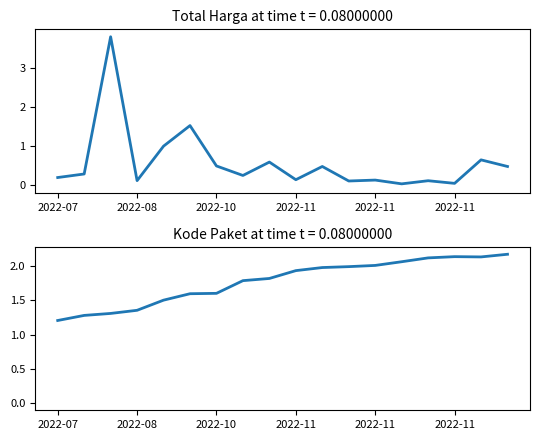

What is the difference between the maximum and second lowest values in the Total Harga (Billions) series?

3.7